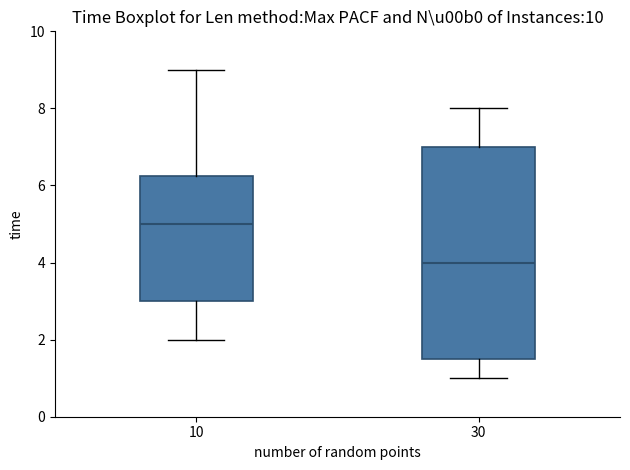

Where does the upper whisker of the box at x = 30 end on the y-axis? The values are not printed on the chart, so give them approximately, as read against the axis.

8.0